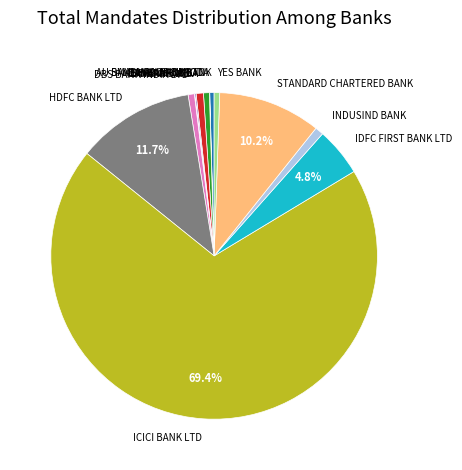

What is the ratio of the value at BANK OF INDIA to the value at AU SMALL FINANCE BANK?

1.7